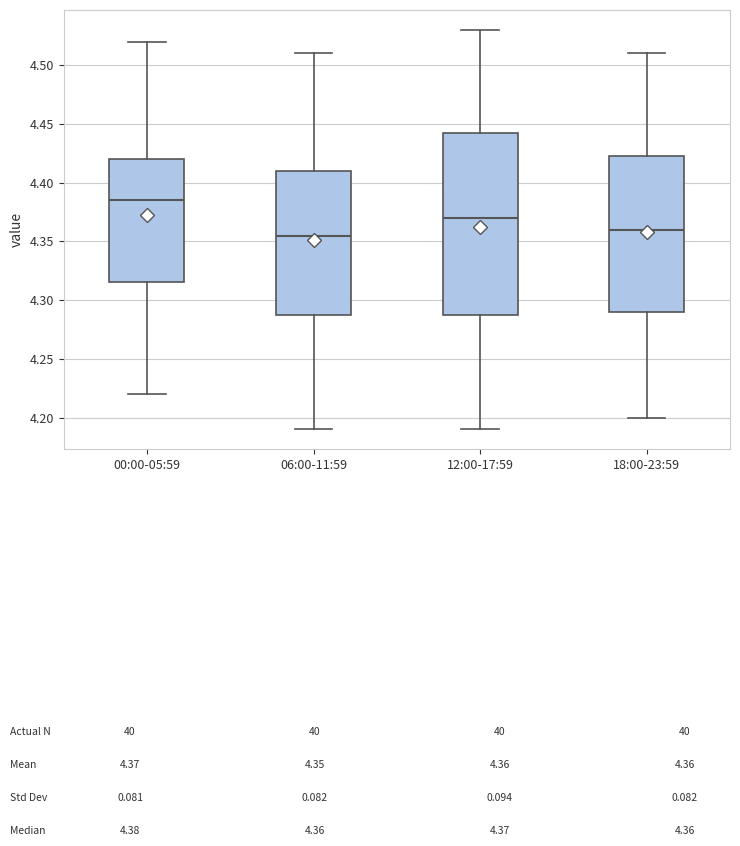

Reading left to right, read every box against the y-axis: the position of its median line, the range the box covers, and the ends of its whiskers. The values are not printed on the chart, so give them approximately, as read against the axis.

00:00-05:59: median 4.385, box 4.315 to 4.420, whiskers 4.220 to 4.520
06:00-11:59: median 4.355, box 4.290 to 4.410, whiskers 4.190 to 4.510
12:00-17:59: median 4.370, box 4.290 to 4.445, whiskers 4.190 to 4.530
18:00-23:59: median 4.360, box 4.290 to 4.425, whiskers 4.200 to 4.510